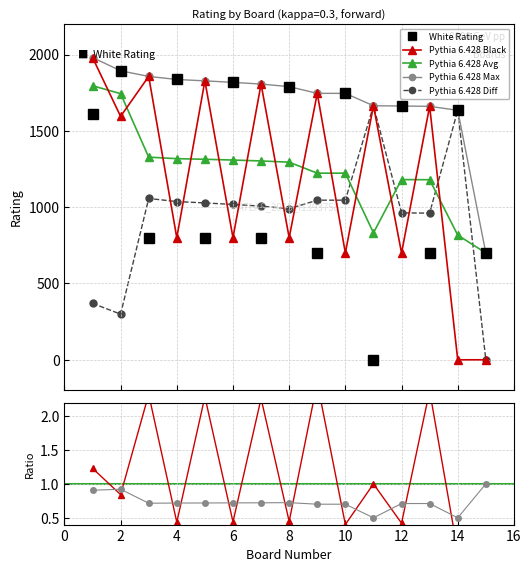

True or false: Pythia 6.428 Avg has more than 0 interior local peaks.

True